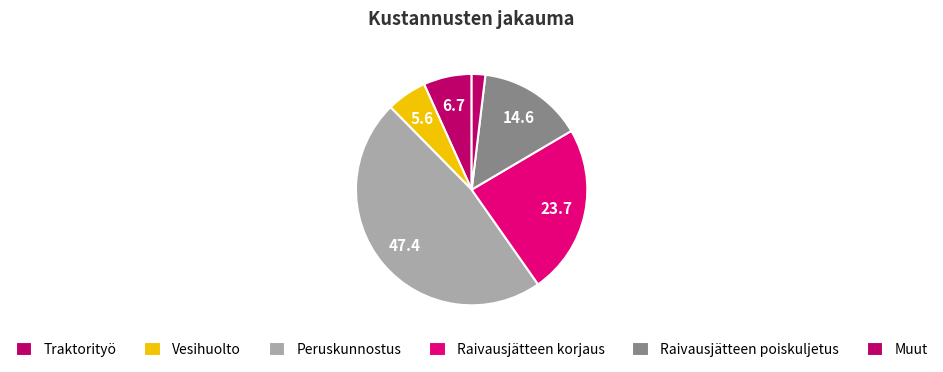

Count the number of slices in the pie.

6